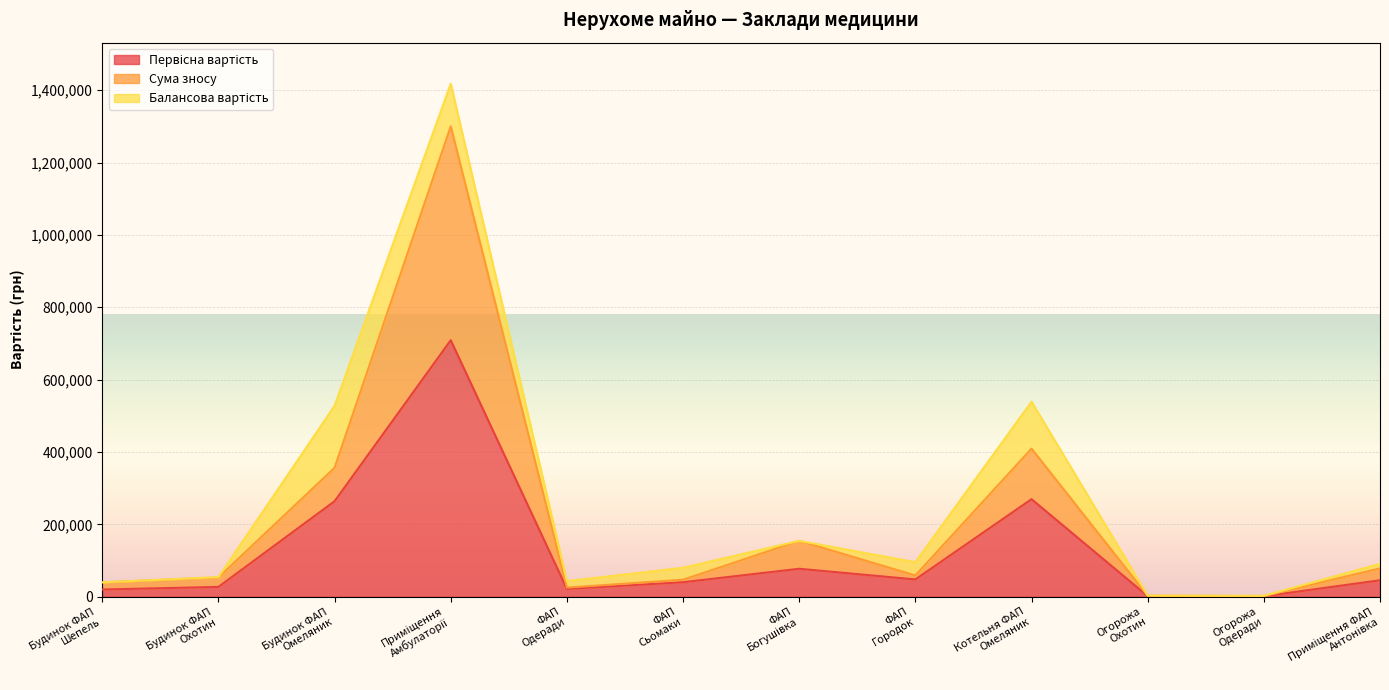

What is the value of the Первісна вартість point at the 6th from the left?

40031.0